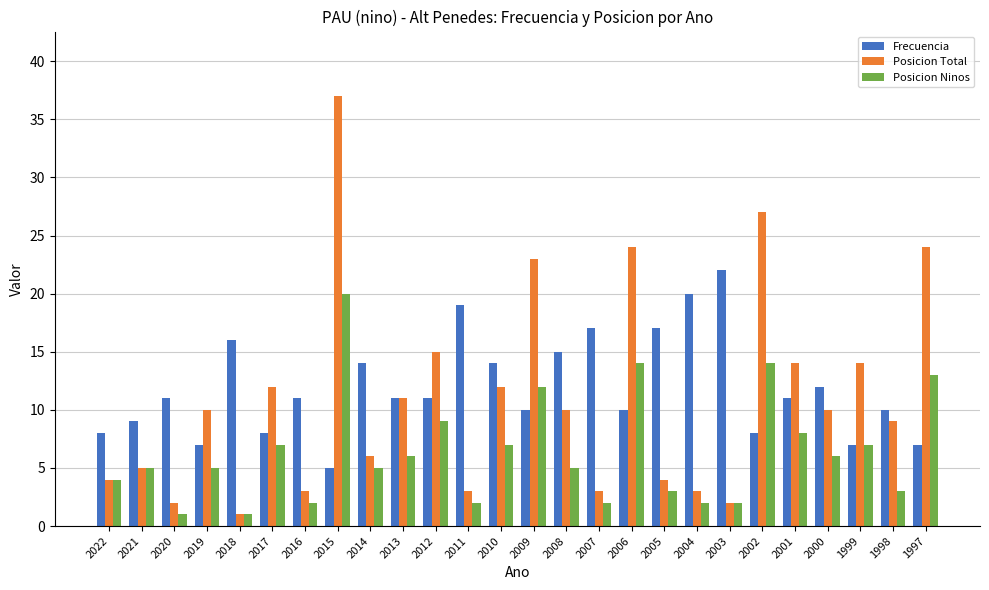

What is the difference between the highest and lowest values at 2001?

6